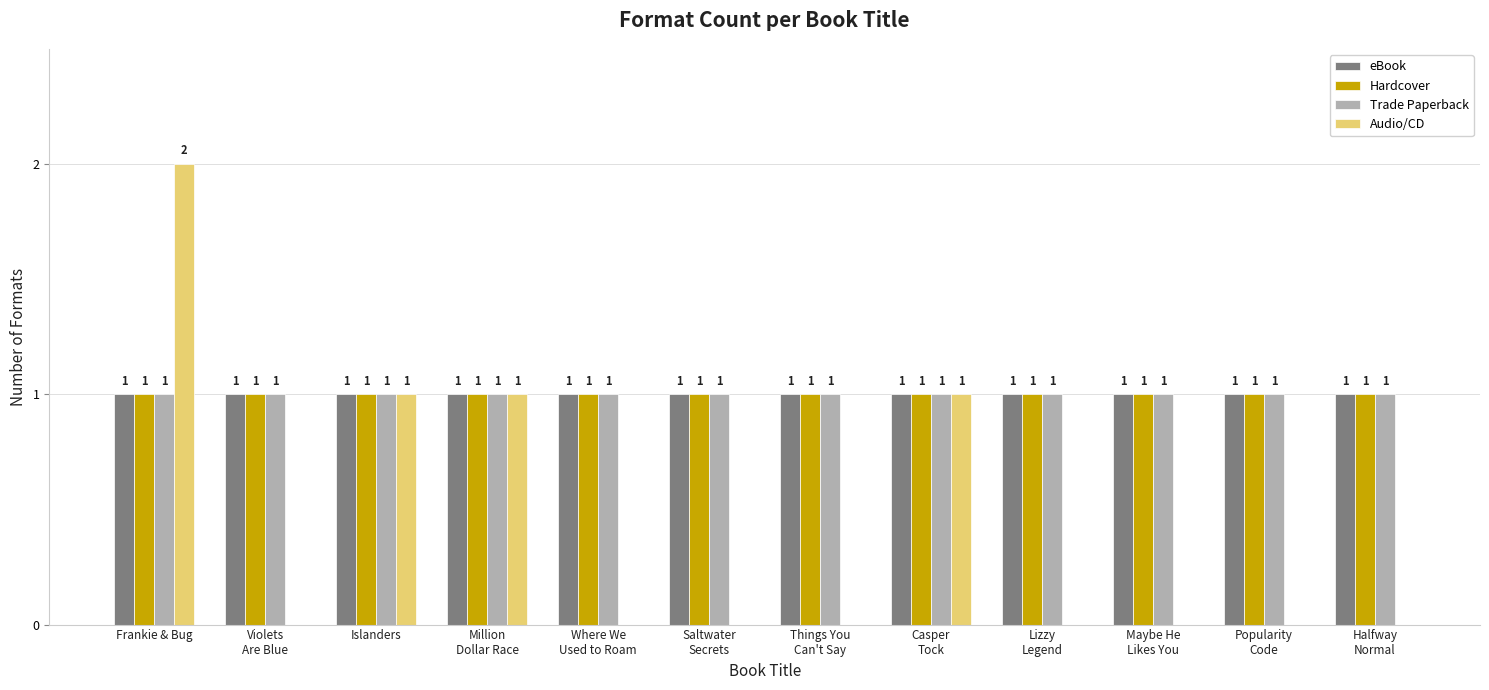

At which category is the sum across all series the highest?

Frankie & Bug